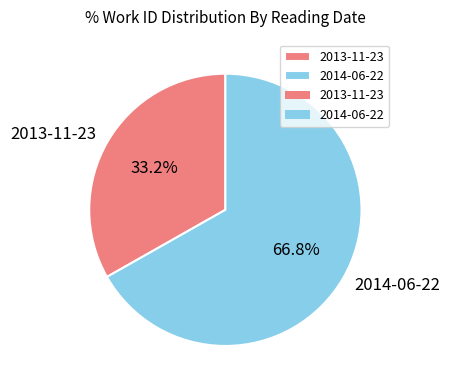

To the nearest percent, what percentage of the pie is 2013-11-23?

33%